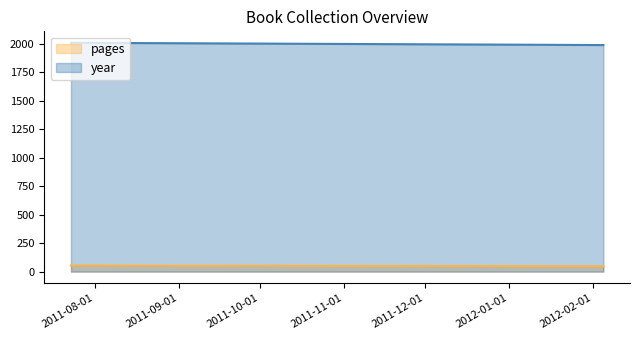

Rank the series by their average value, from lowest to highest.

pages, year